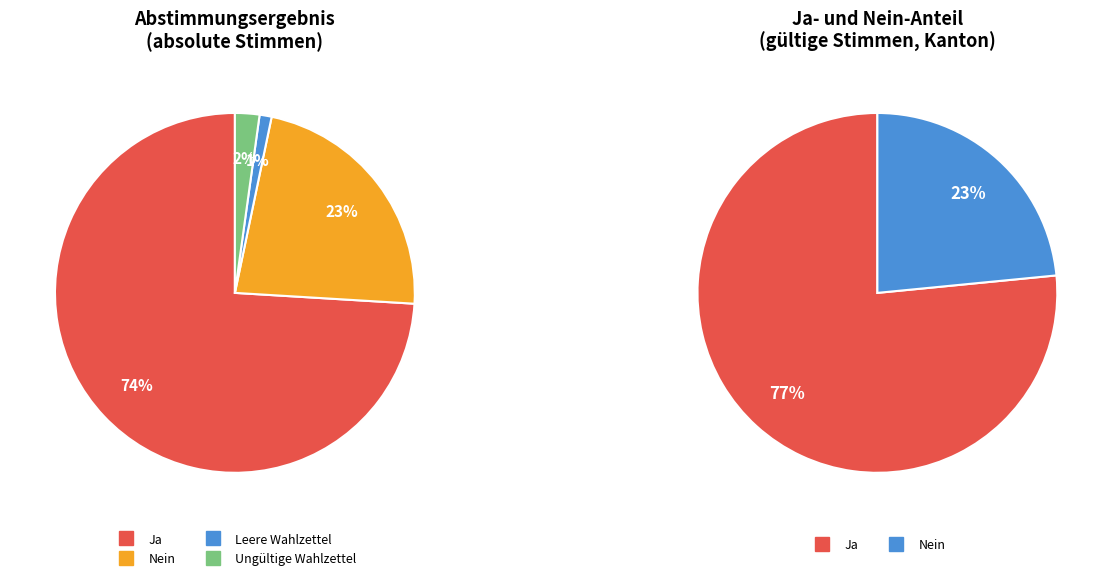

To the nearest percent, what portion does Leere Wahlzettel represent?

1%